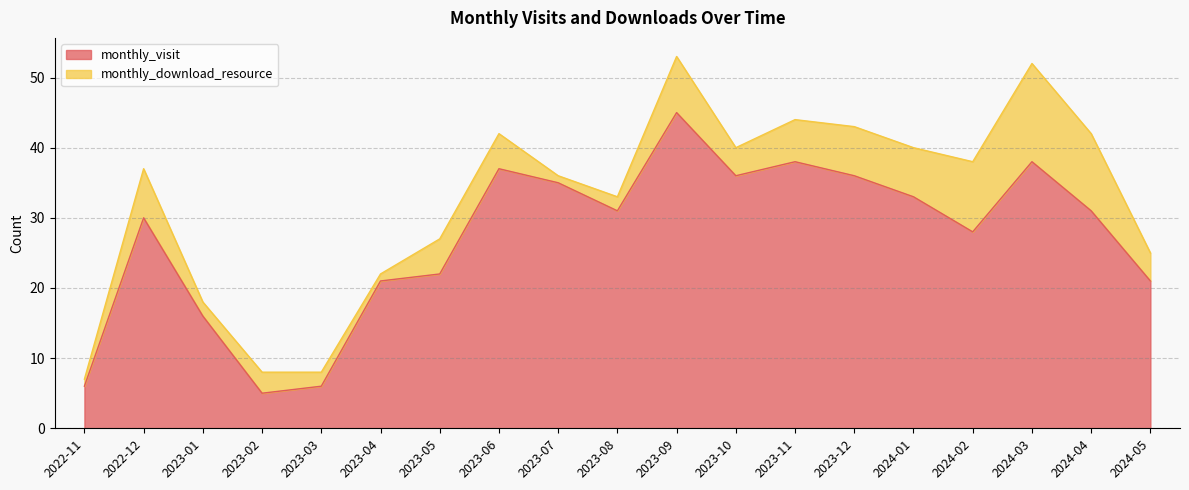

Count the number of values greater than 31.

8